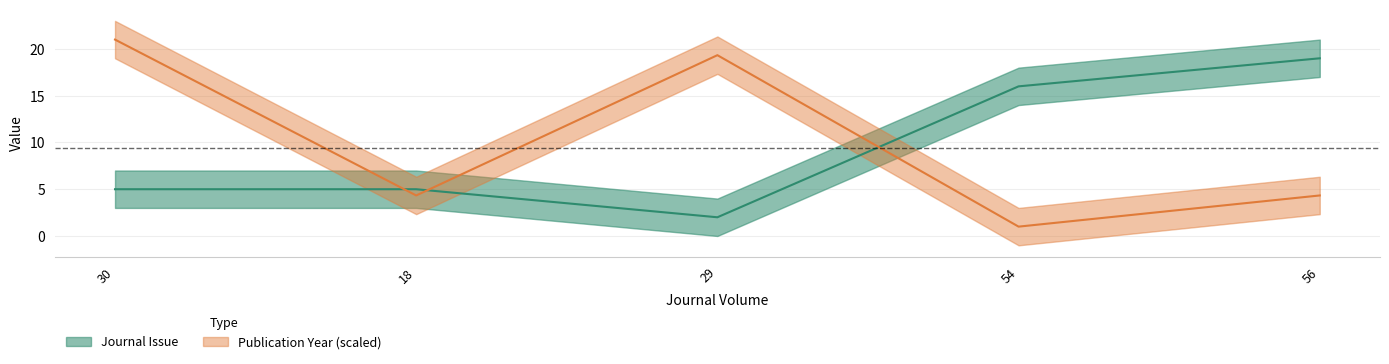

What is the average value of the Publication Year series?

10.0